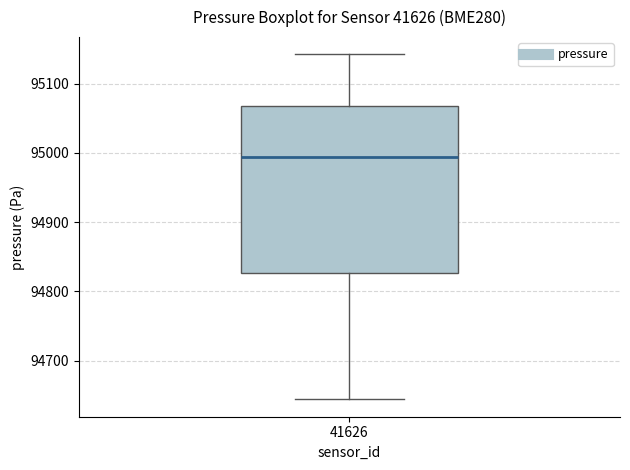

Where does the median line of the box at x = 41626 sit on the y-axis? The values are not printed on the chart, so give them approximately, as read against the axis.

94990